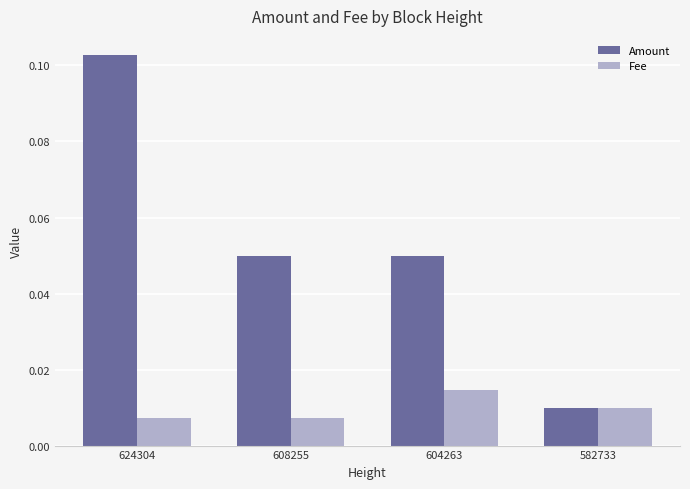

At 604263, list the series in order from largest to smallest.

Amount, Fee